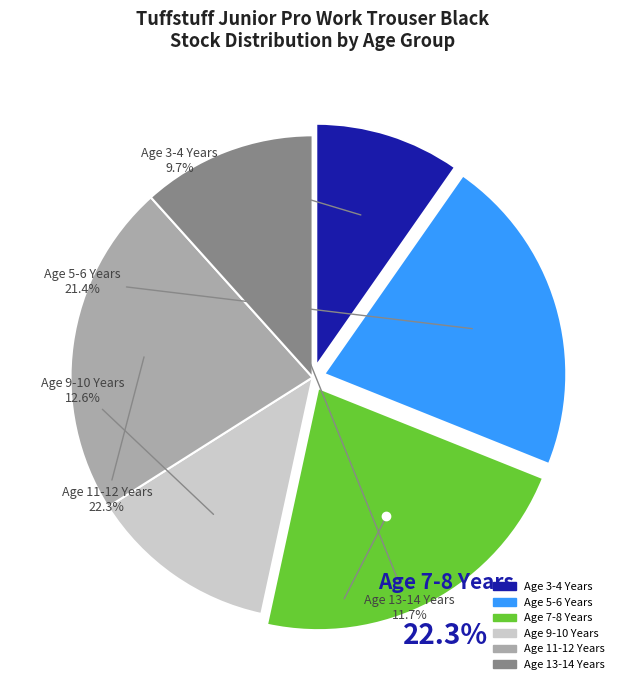

Is there a majority slice in this chart?

No